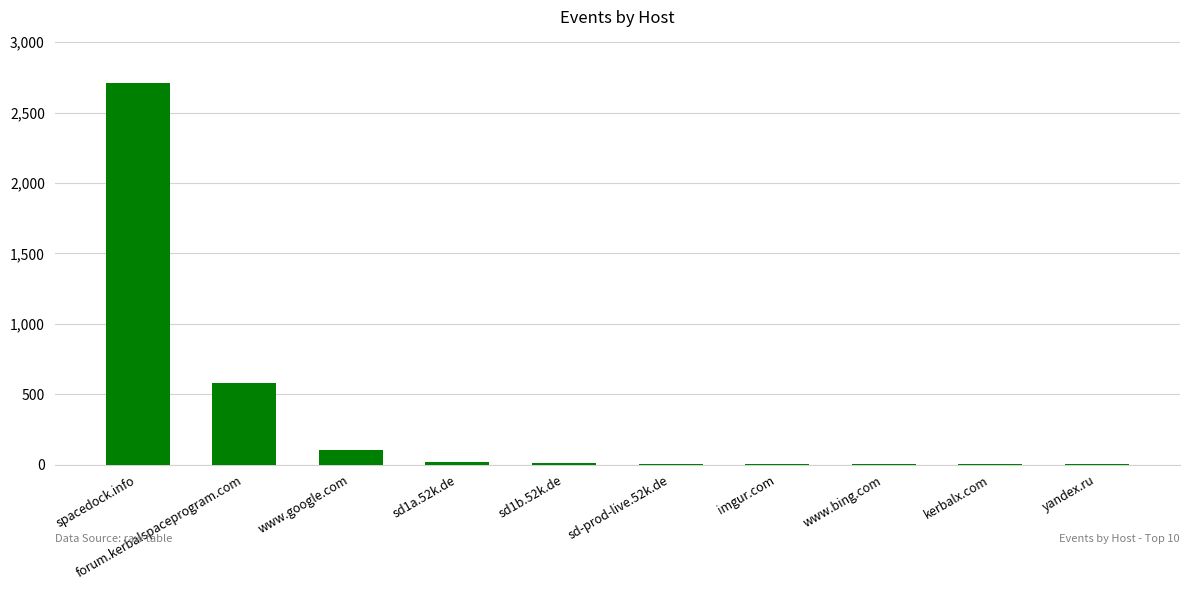

The value at sd-prod-live.52k.de is 8. True or false?

True